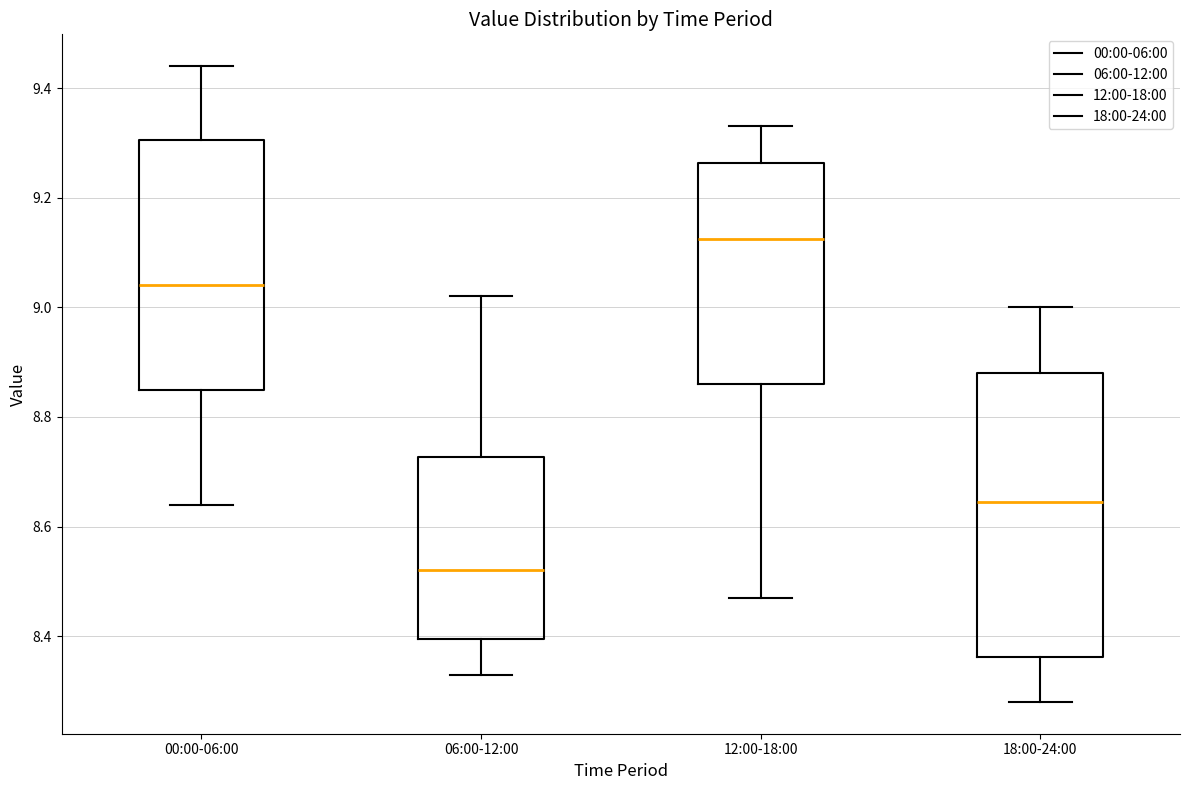

Which box is the tallest, from its lower edge to its upper edge?

18:00-24:00